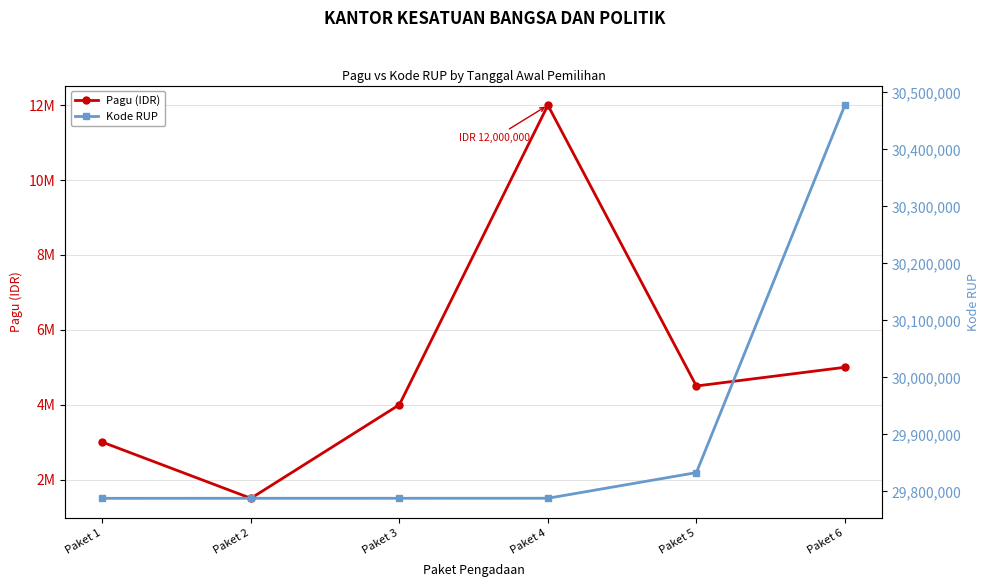

Does the chart have visible grid lines?

Yes